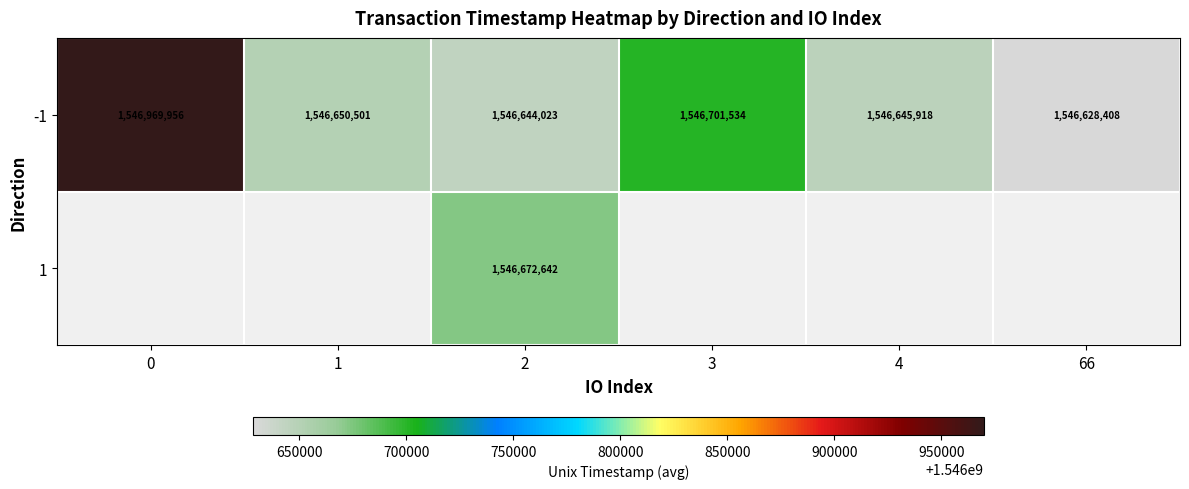

At which category is the sum across all series the highest?

2